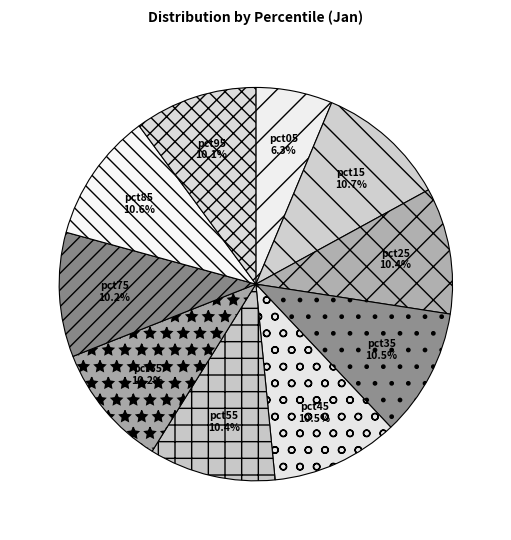

Which slice is the smallest?

pct05